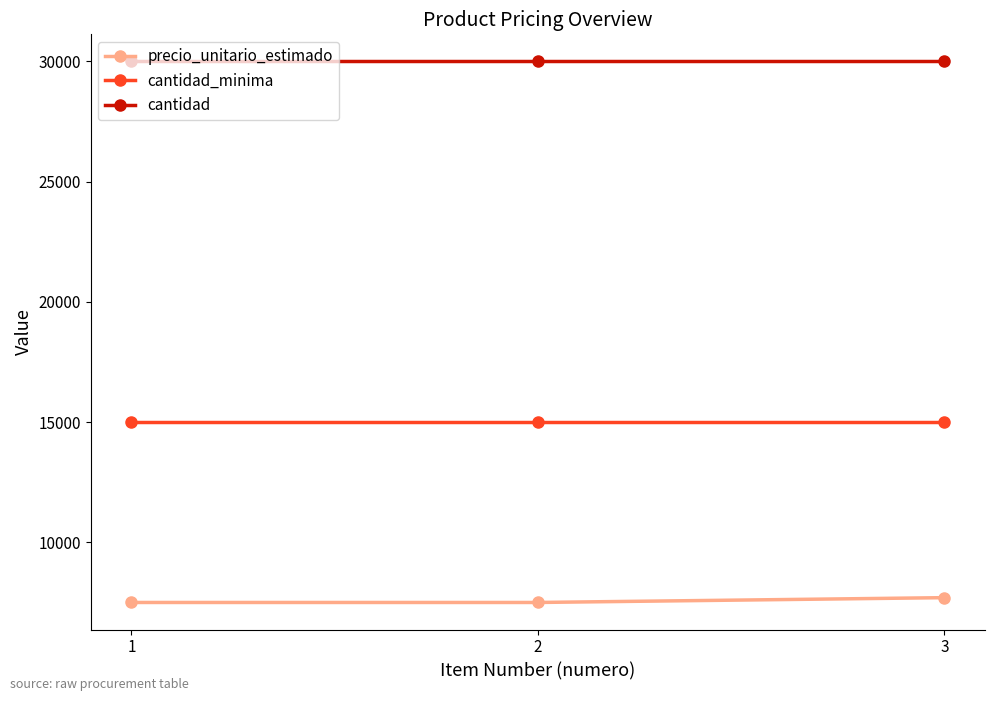

What is the approximate value of precio_unitario_estimado at 2?

7500